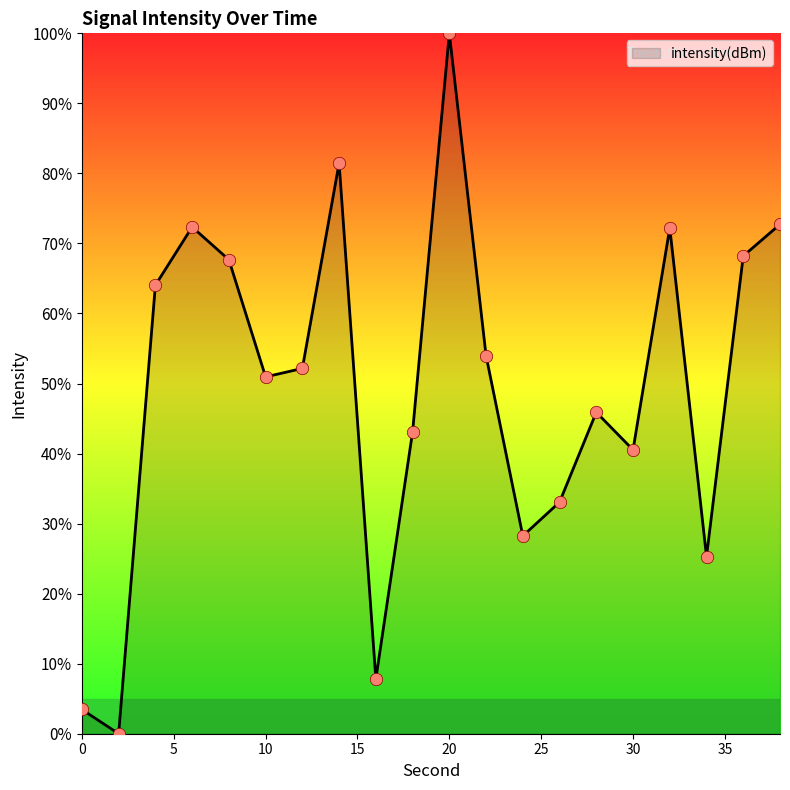

What is the difference between the maximum and minimum values?

100.0